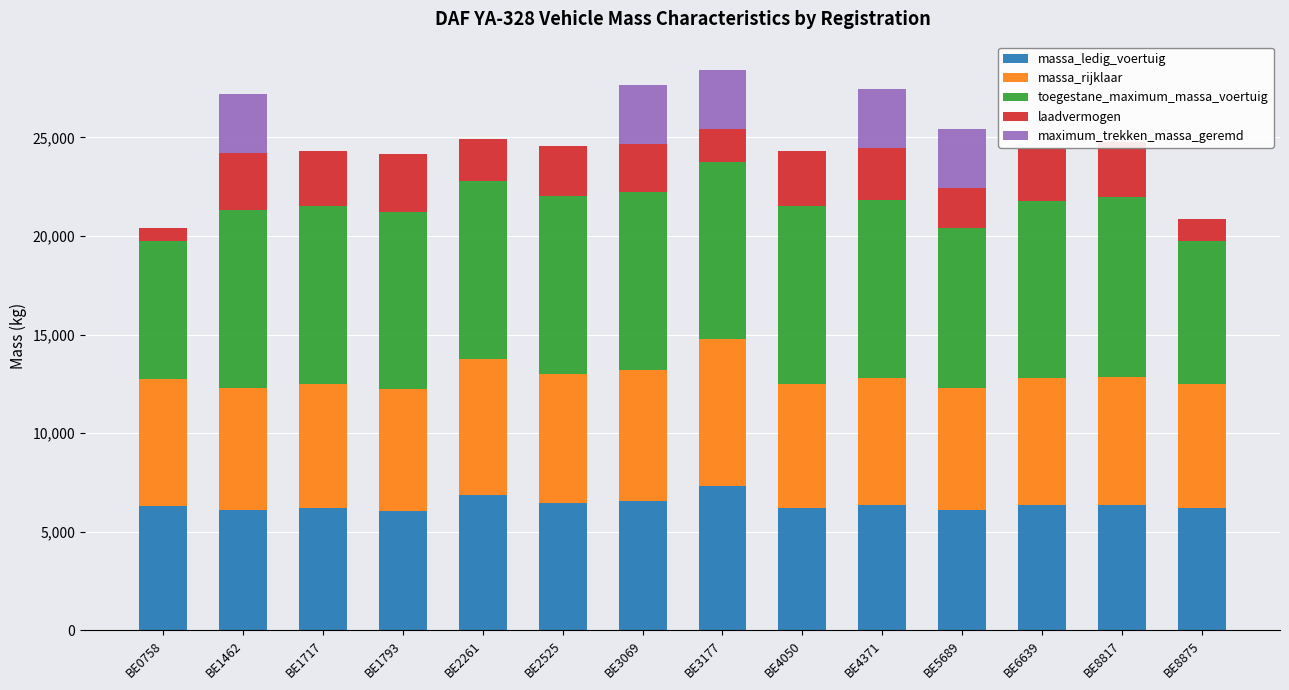

Which series has the largest range (max minus min)?

maximum_trekken_massa_geremd